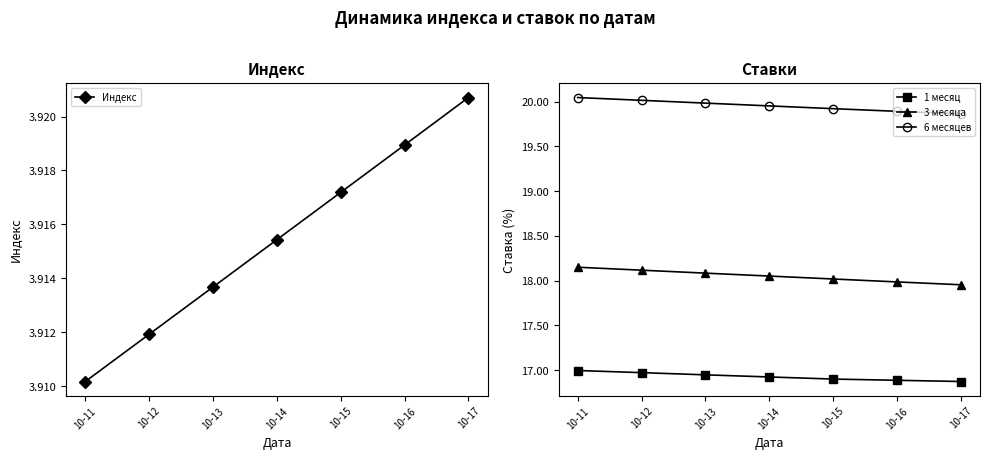

What is the difference between the highest and lowest values at 10-14?

16.0